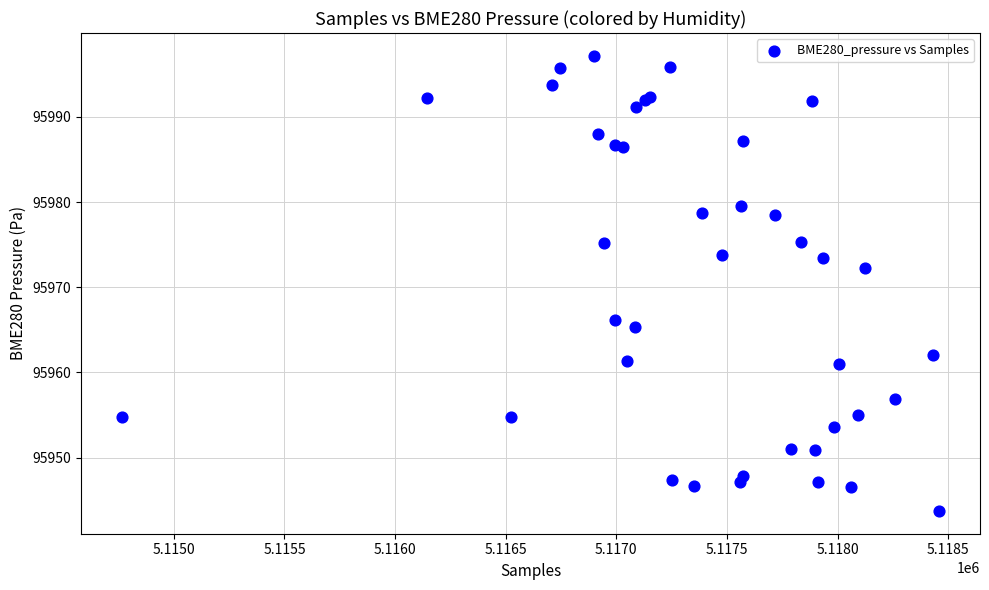

What Y value in the scatter plot is closest to 95970?

95972.3